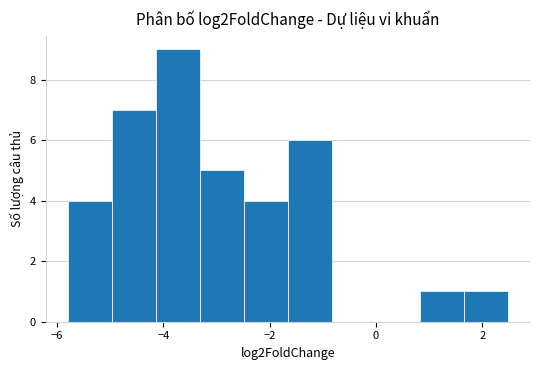

How tall is the bar that spans 1.6 to 2.4 on the x-axis? Neither the bar edges nor the heights are printed on the chart, so give them approximately, as read against the axes.

1